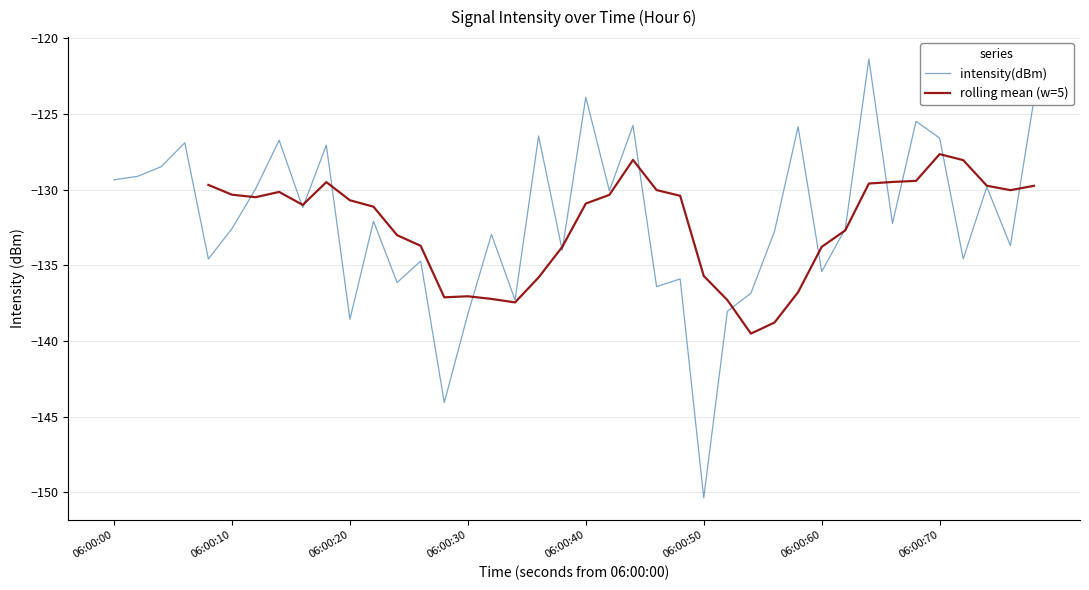

Is this an area chart (filled region under the line)?

No